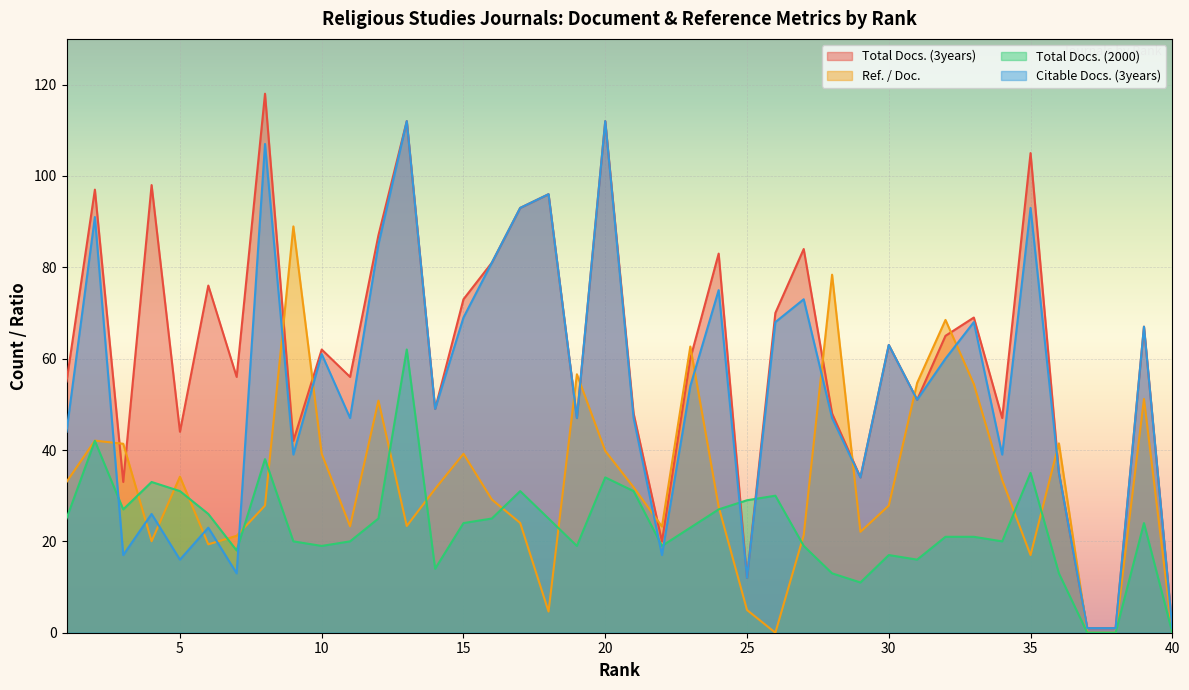

At how many categories does at least one series exceed 32?

35